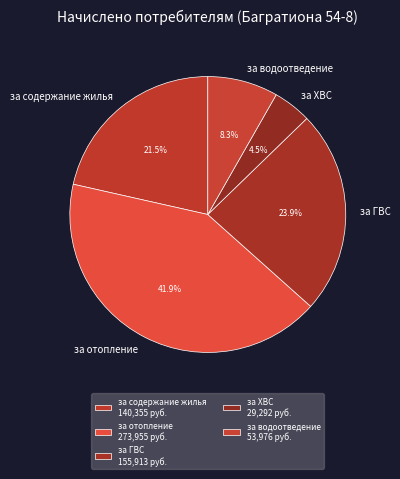

What portion of the pie excludes за водоотведение?

91.7%